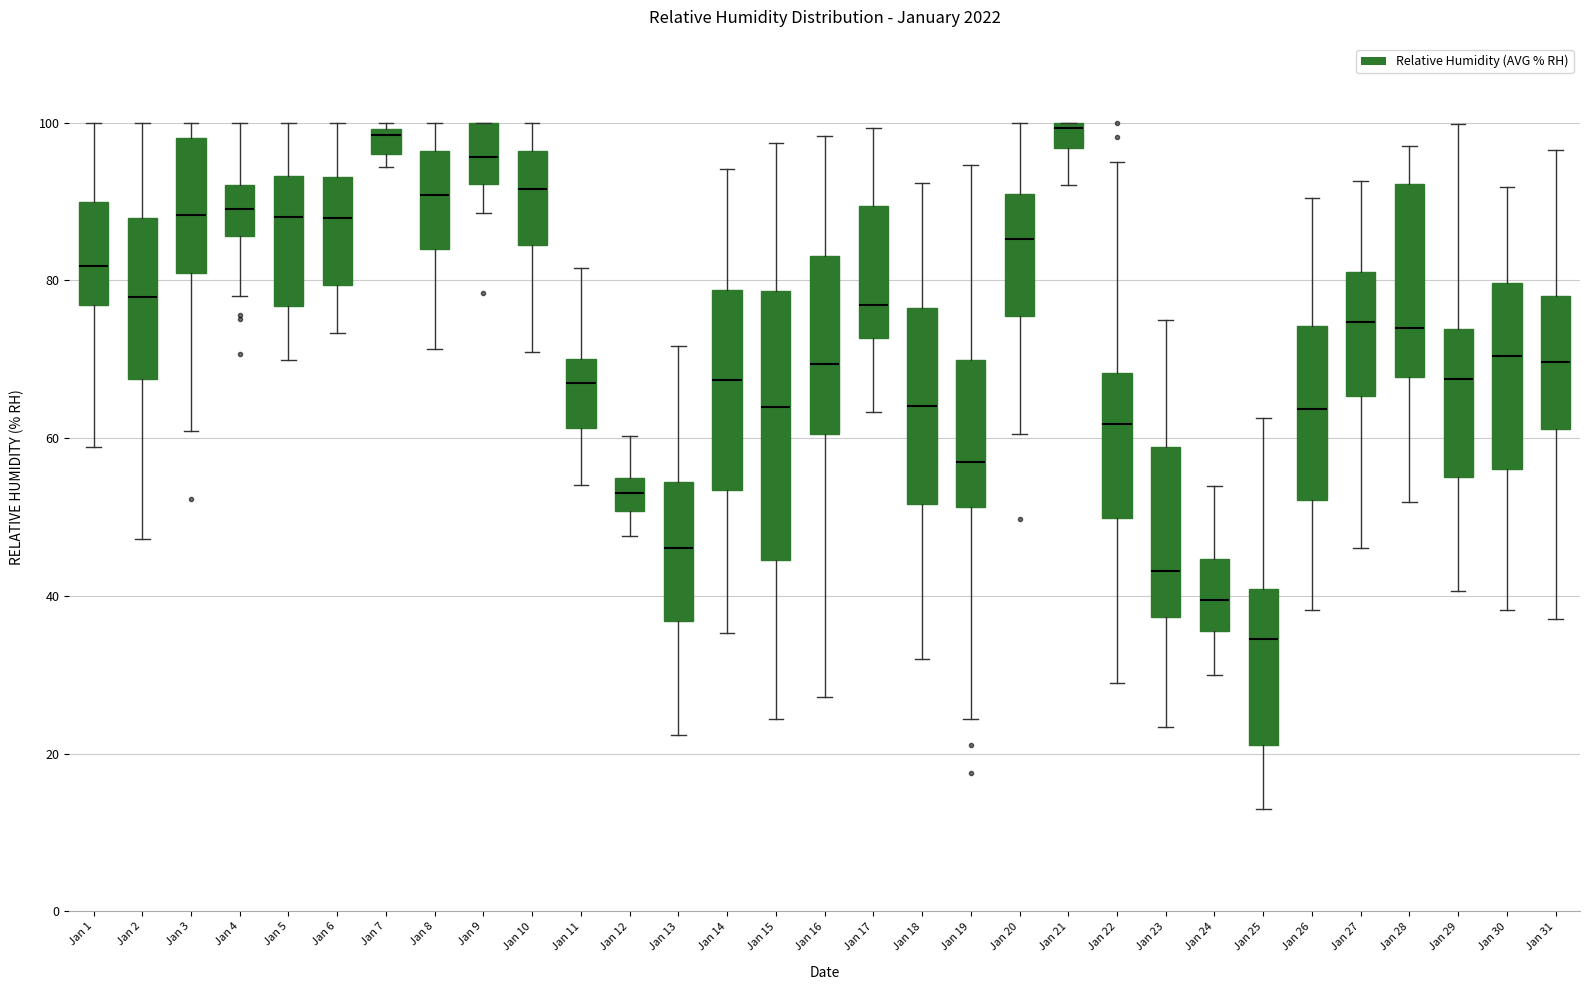

Reading left to right, transcribe this box plot: for each box, give where its median line is, the range the box spans, and where its two whiskers end, as read against the y-axis. The values are not printed on the chart, so give them approximately, as read against the axis.

Jan 1: median 82, box 76 to 90, whiskers 58 to 100
Jan 2: median 78, box 68 to 88, whiskers 48 to 100
Jan 3: median 88, box 80 to 98, whiskers 60 to 100
Jan 4: median 90, box 86 to 92, whiskers 78 to 100
Jan 5: median 88, box 76 to 94, whiskers 70 to 100
Jan 6: median 88, box 80 to 94, whiskers 74 to 100
Jan 7: median 98, box 96 to 100, whiskers 94 to 100 (just above the box's upper edge)
Jan 8: median 90, box 84 to 96, whiskers 72 to 100
Jan 9: median 96, box 92 to 100, whiskers 88 to 100
Jan 10: median 92, box 84 to 96, whiskers 70 to 100
Jan 11: median 68, box 62 to 70, whiskers 54 to 82
Jan 12: median 54 (inside the box), box 50 to 54, whiskers 48 to 60
Jan 13: median 46, box 36 to 54, whiskers 22 to 72
Jan 14: median 68, box 54 to 78, whiskers 36 to 94
Jan 15: median 64, box 44 to 78, whiskers 24 to 98
Jan 16: median 70, box 60 to 84, whiskers 28 to 98
Jan 17: median 76, box 72 to 90, whiskers 64 to 100
Jan 18: median 64, box 52 to 76, whiskers 32 to 92
Jan 19: median 56, box 52 to 70, whiskers 24 to 94
Jan 20: median 86, box 76 to 90, whiskers 60 to 100
Jan 21: median 100 (just below the box's upper edge), box 96 to 100, whiskers 92 to 100
Jan 22: median 62, box 50 to 68, whiskers 28 to 94
Jan 23: median 44, box 38 to 58, whiskers 24 to 74
Jan 24: median 40, box 36 to 44, whiskers 30 to 54
Jan 25: median 34, box 22 to 40, whiskers 14 to 62
Jan 26: median 64, box 52 to 74, whiskers 38 to 90
Jan 27: median 74, box 66 to 82, whiskers 46 to 92
Jan 28: median 74, box 68 to 92, whiskers 52 to 98
Jan 29: median 68, box 56 to 74, whiskers 40 to 100
Jan 30: median 70, box 56 to 80, whiskers 38 to 92
Jan 31: median 70, box 62 to 78, whiskers 38 to 96